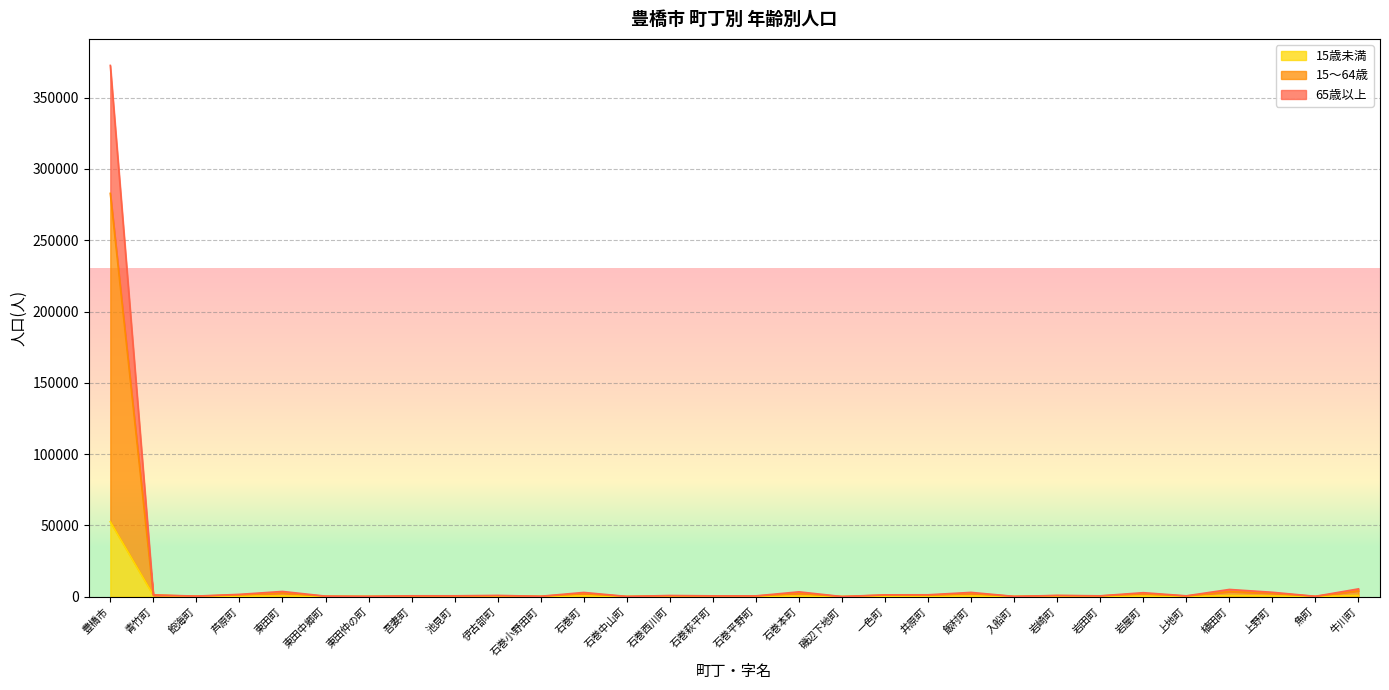

How many data points in 65歳以上 are above 573?

14